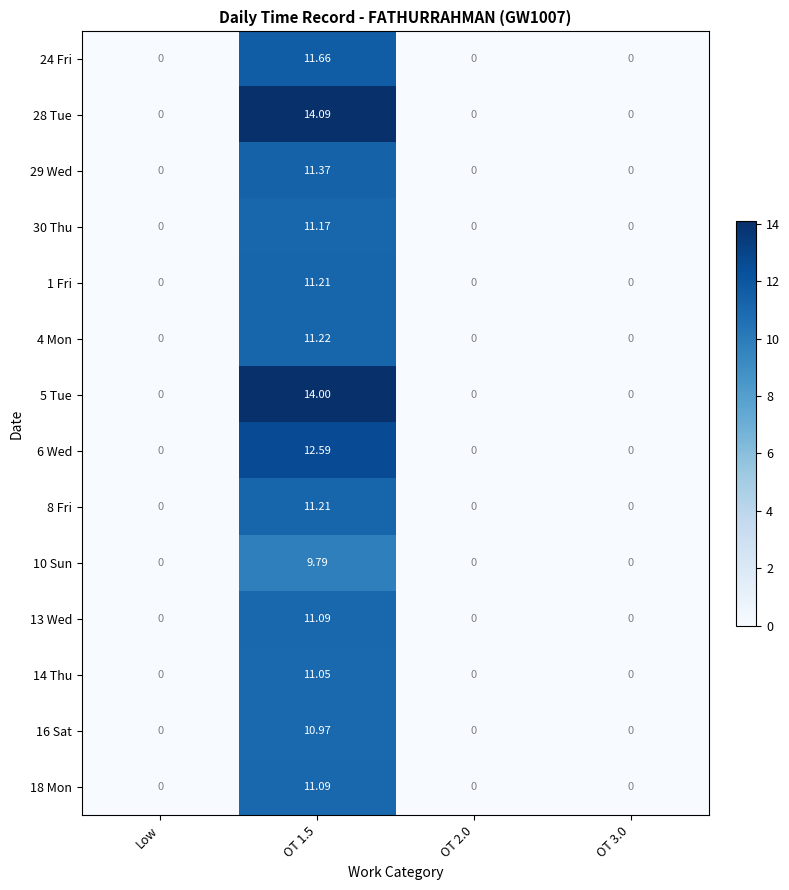

Count the number of data series in this chart.

14